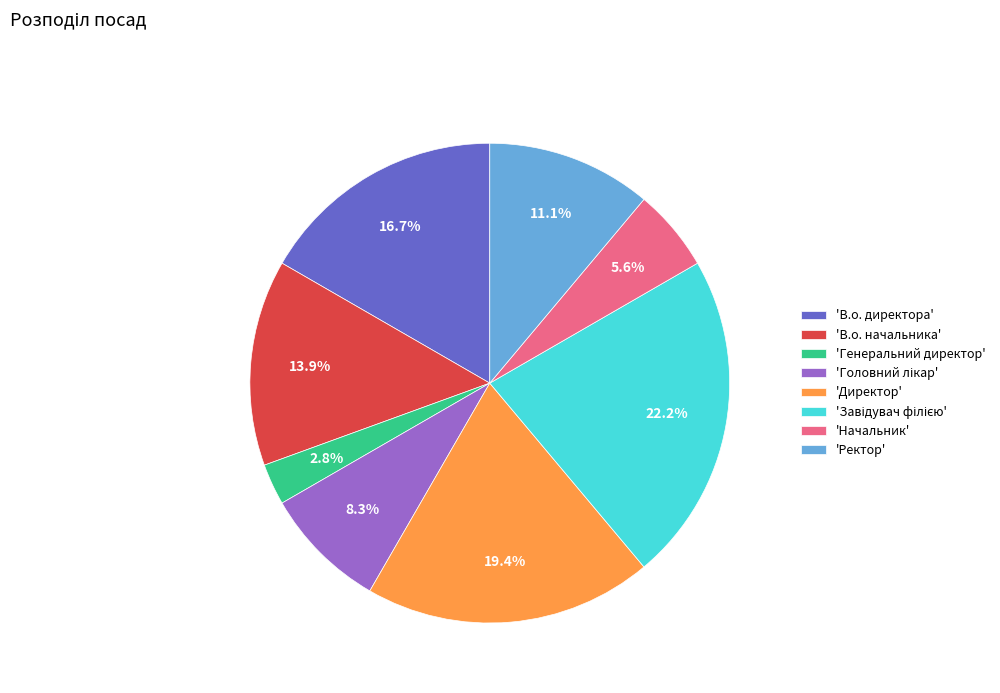

Which has a higher value, 'Начальник' or 'Ректор'?

'Ректор'